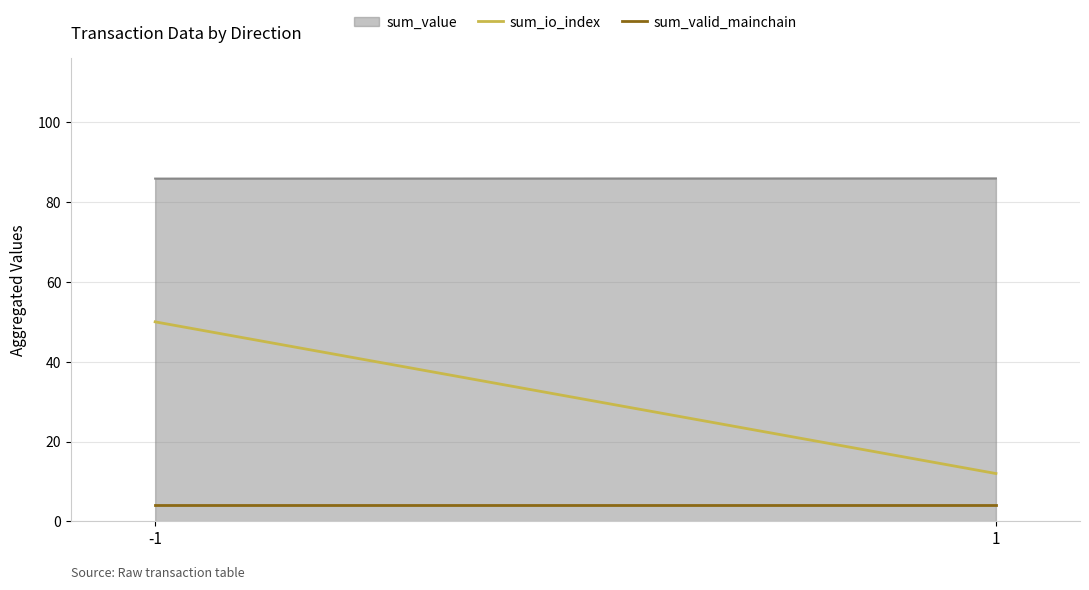

What is the ratio of the value at -1 to the value at 1?

1.0